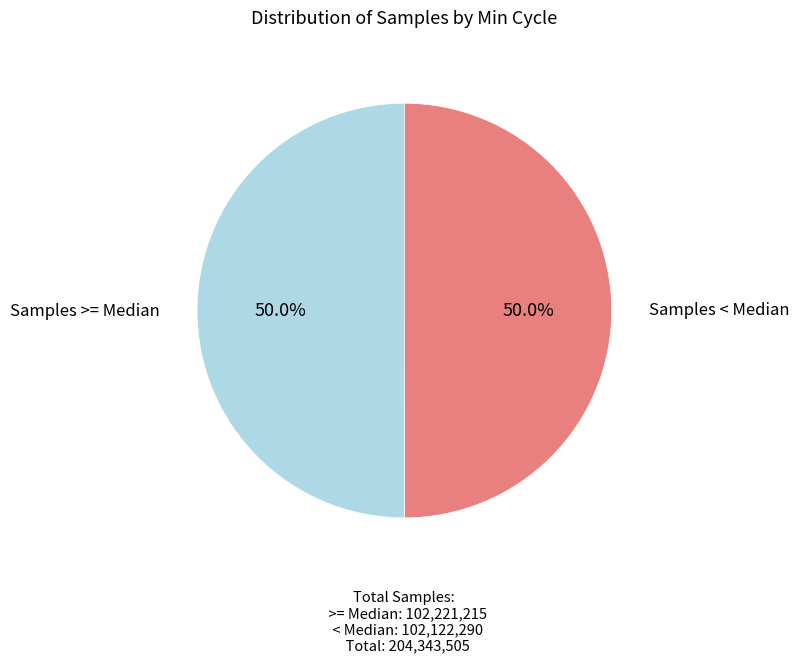

Do Samples >= Median and Samples < Median together represent more than half of the pie?

Yes